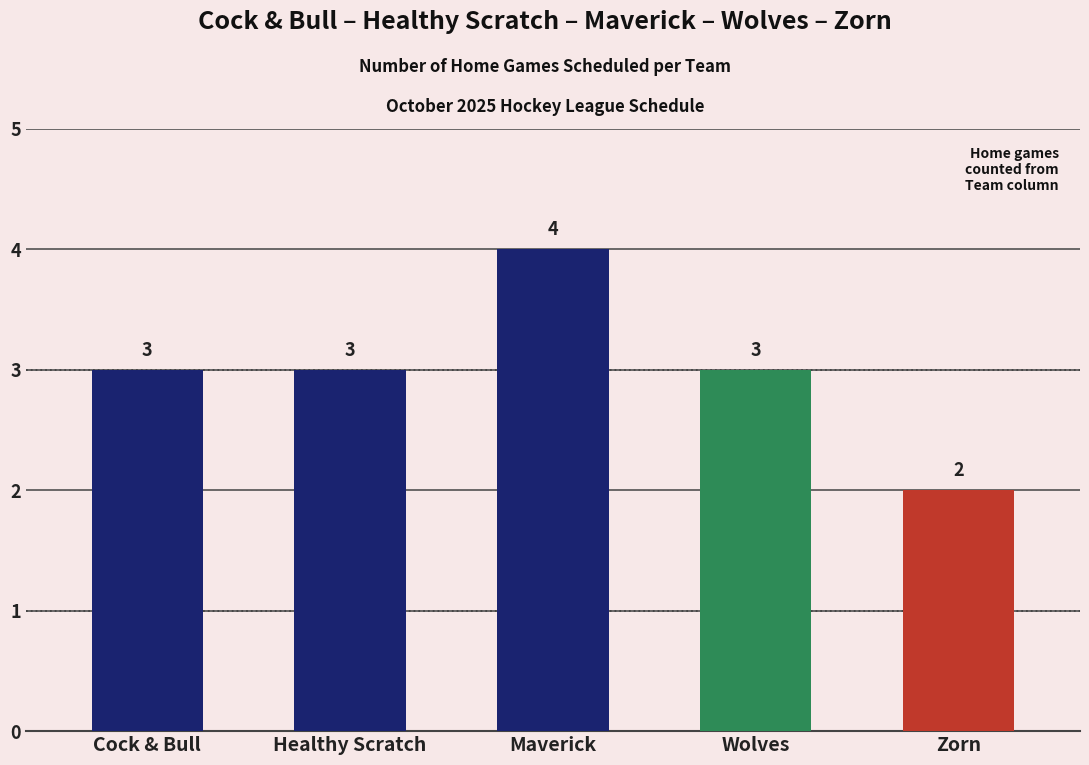

How many series are shown in this chart?

1